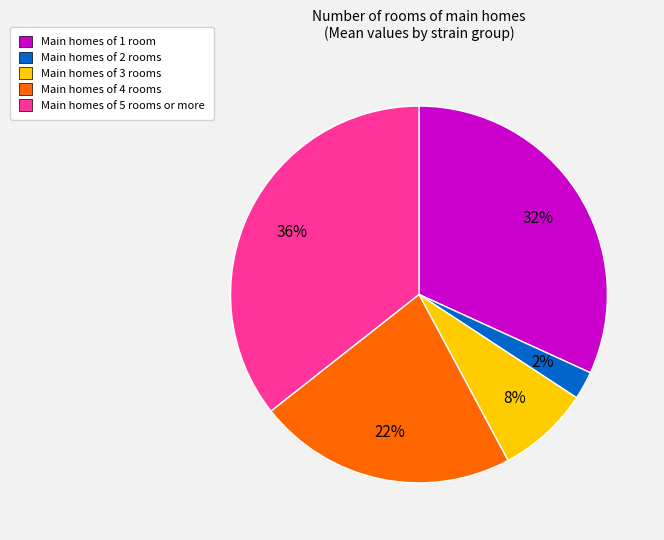

Between Main homes of 4 rooms and Main homes of 2 rooms, which is larger?

Main homes of 4 rooms